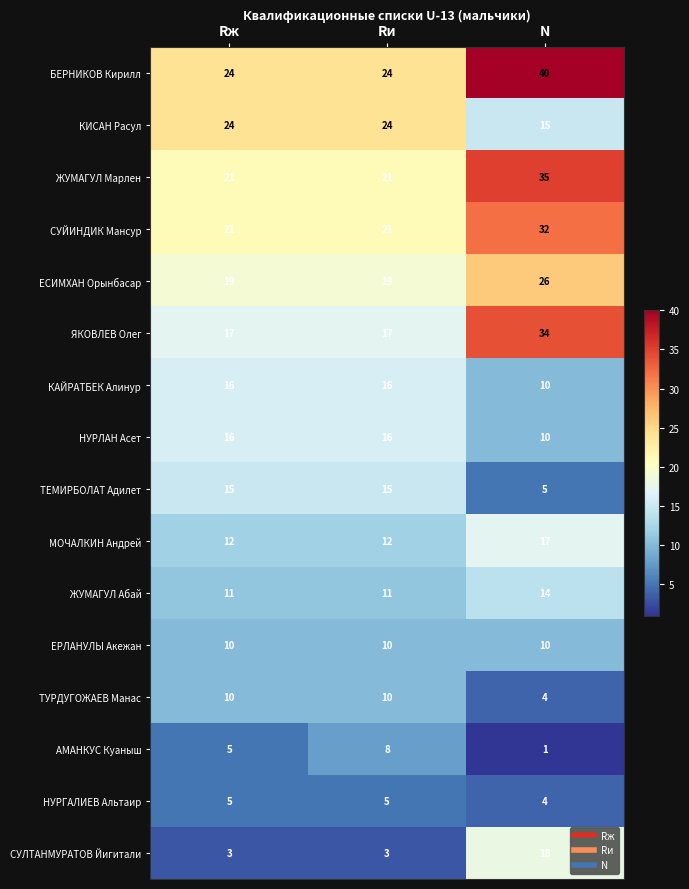

Which category has the lowest value across all series?

N